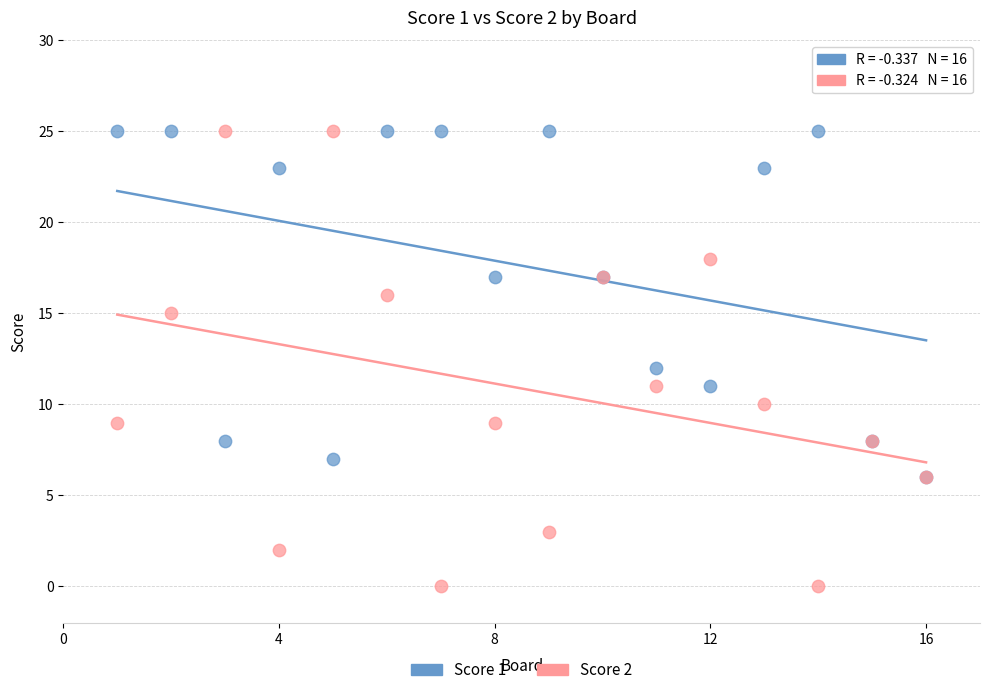

What are all the series names shown in the legend?

Score 1, Score 2